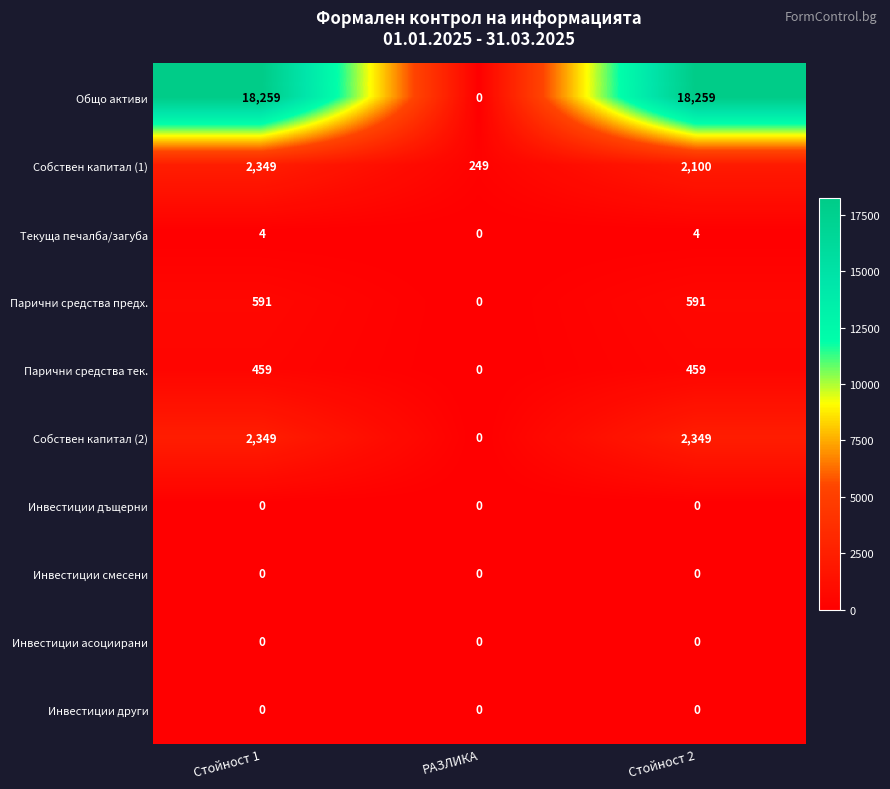

Between Стойност 1 and Стойност 2, which series saw the biggest shift?

Собствен капитал (1)